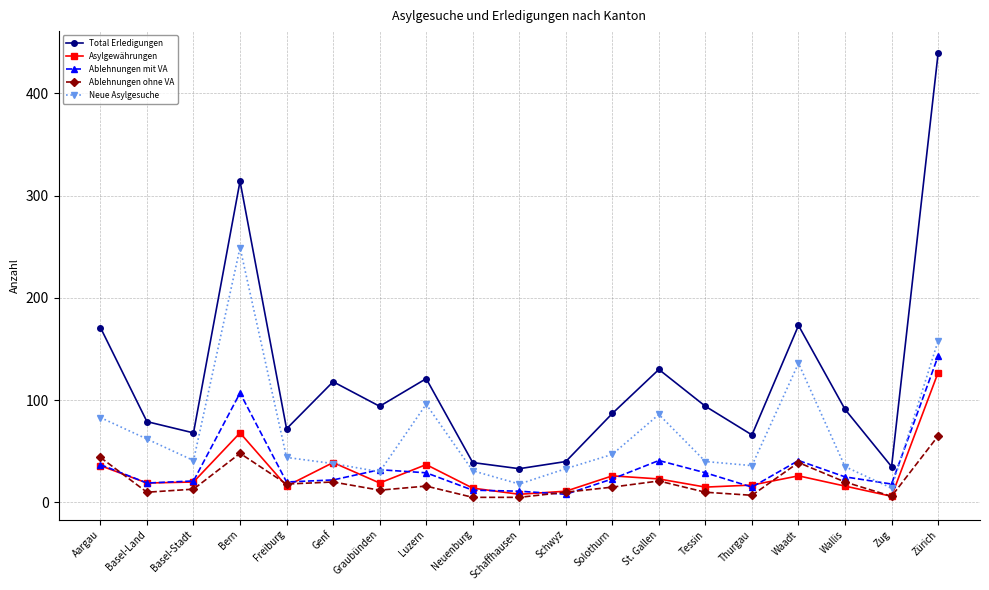

What is the difference between the highest and lowest values at Waadt?

147